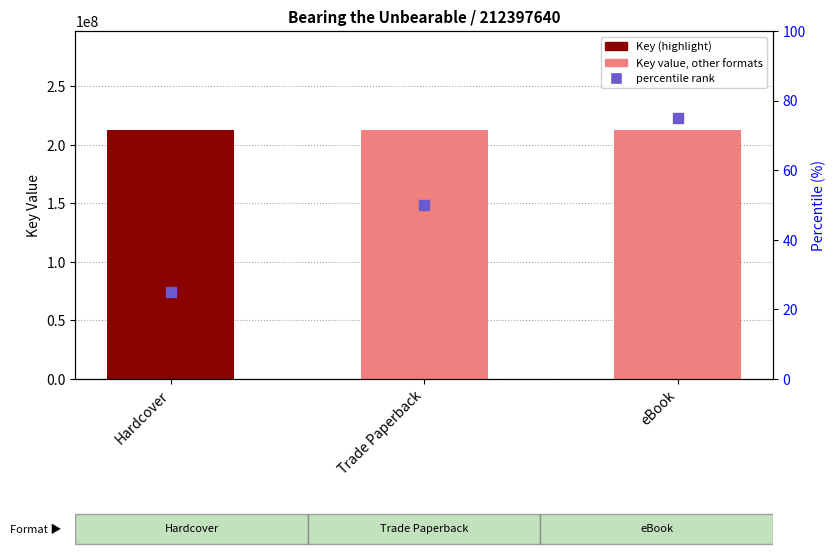

Which series has the largest Y range (max minus min)?

percentile rank